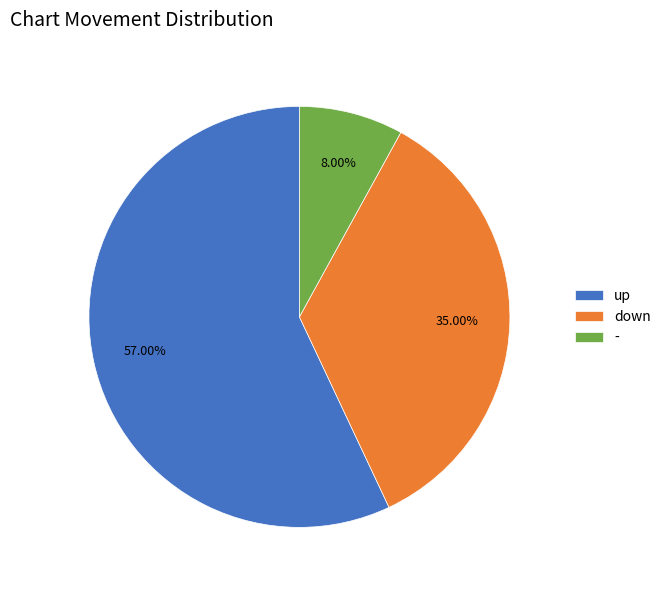

Does any single category account for the majority?

Yes